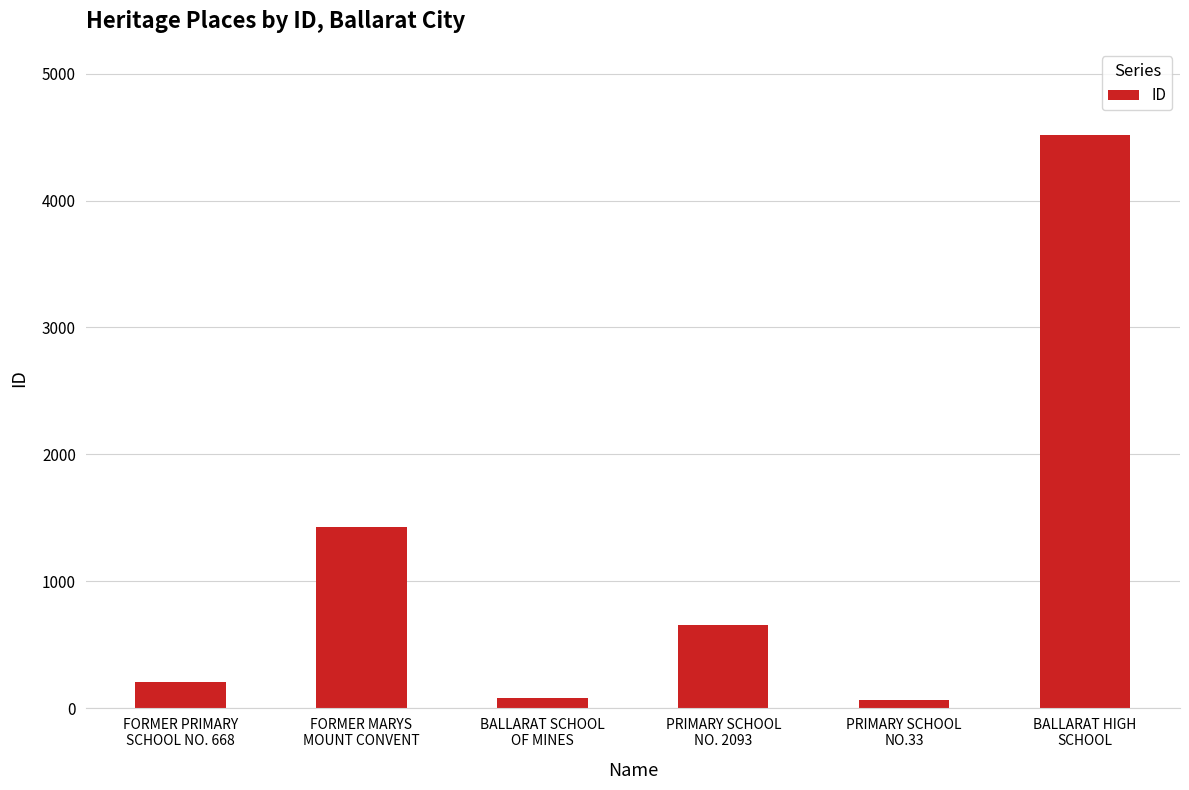

What is the smallest value displayed?

63